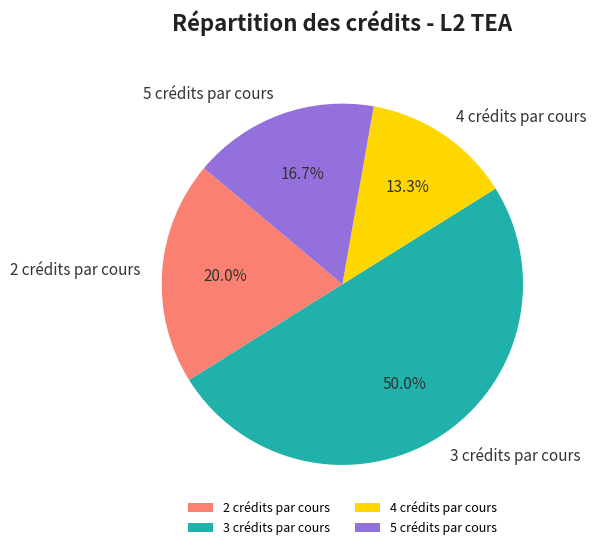

Rank the categories by value from lowest to highest.

4 crédits par cours, 5 crédits par cours, 2 crédits par cours, 3 crédits par cours